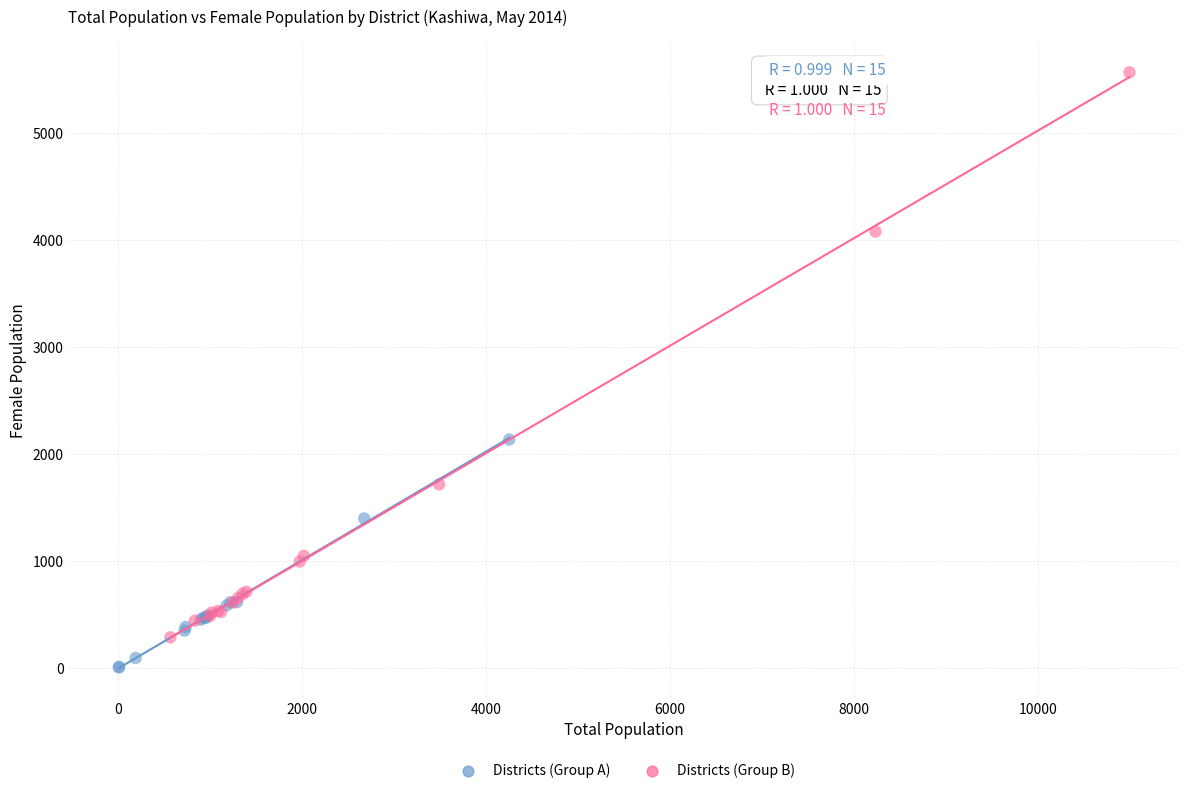

Which series reaches the minimum Y coordinate?

Districts (Group A)